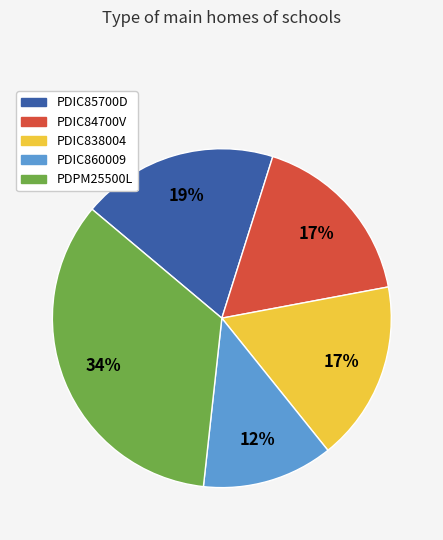

Is PDIC860009 the majority of the pie?

No